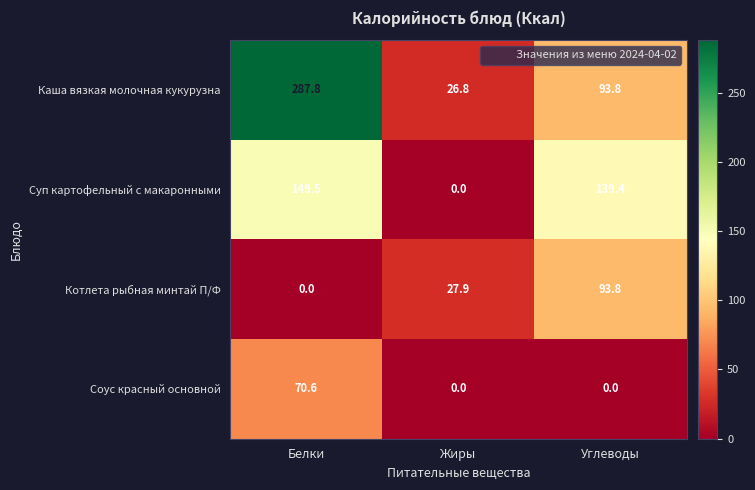

At which label does Каша вязкая молочная кукурузна first exceed 93?

Белки